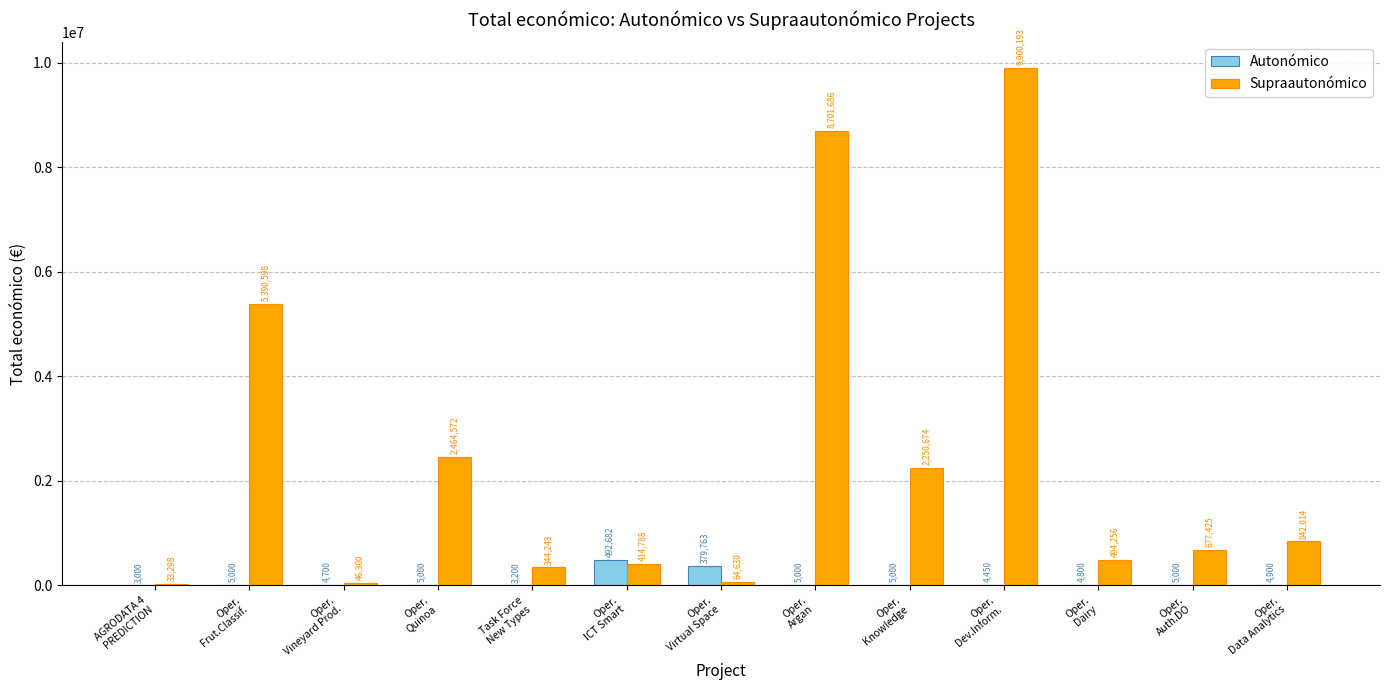

The value of Supraautonómico at Oper.
Auth.DO is 677425. True or false?

True